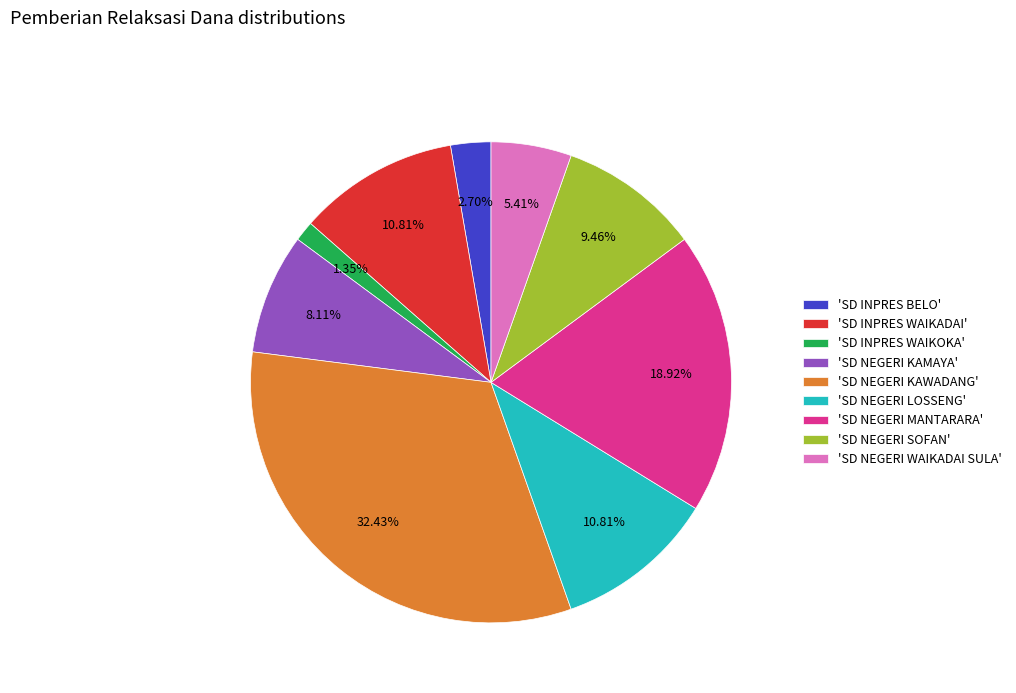

Combined, do 'SD INPRES WAIKOKA' and 'SD NEGERI SOFAN' account for over 50%?

No